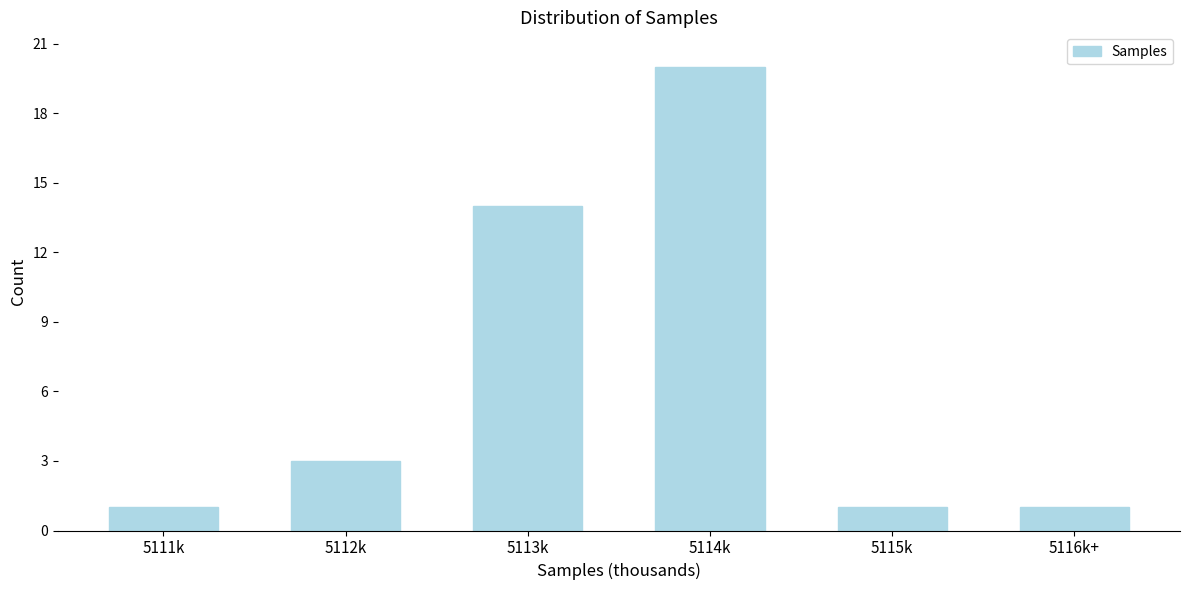

Reading left to right, list all the values displayed in this chart.

5111k=1	5112k=3	5113k=14	5114k=20	5115k=1	5116k+=1